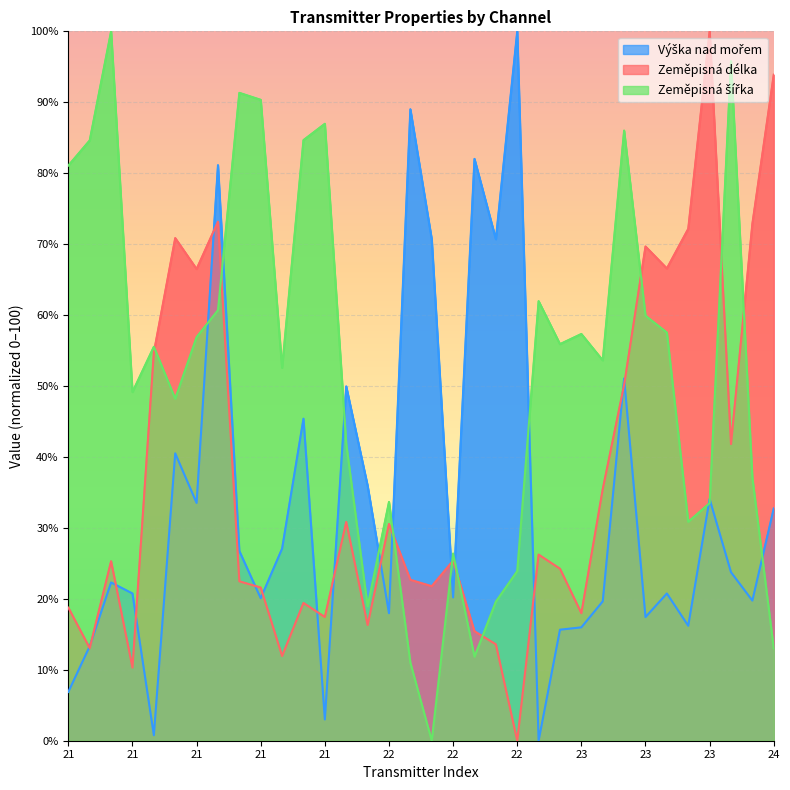

Where is the first local minimum for Výška nad mořem?

21